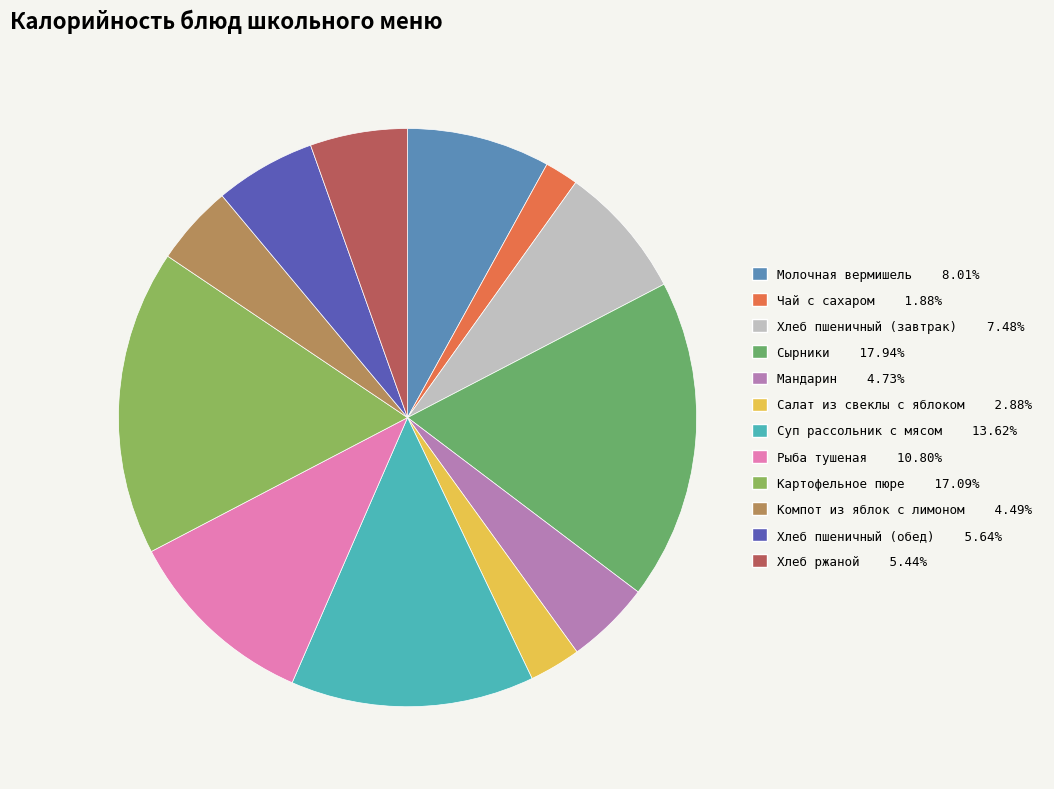

What is the largest slice in the pie chart?

Сырники